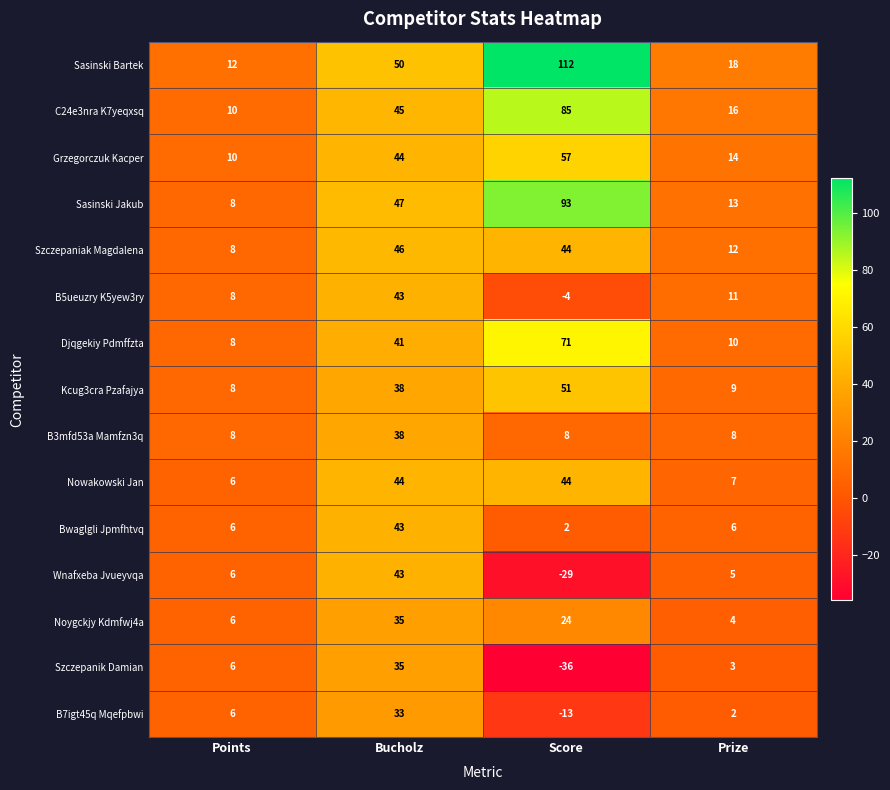

What is the difference between the highest and lowest values at Score?

148